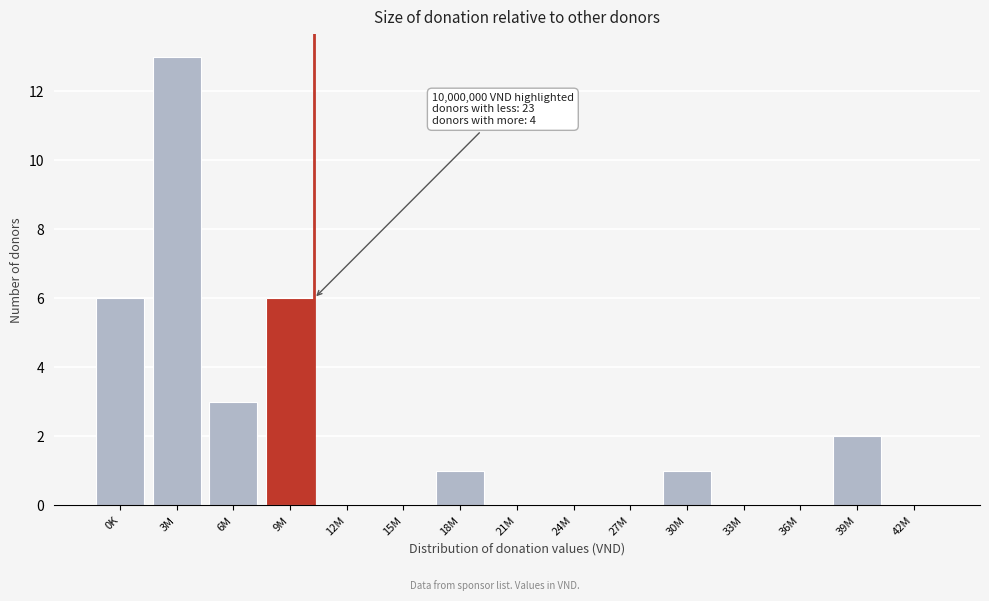

Reading right to left, extract all data points from this chart.

42M=0	39M=2	36M=0	33M=0	30M=1	27M=0	24M=0	21M=0	18M=1	15M=0	12M=0	9M=6	6M=3	3M=13	0K=6